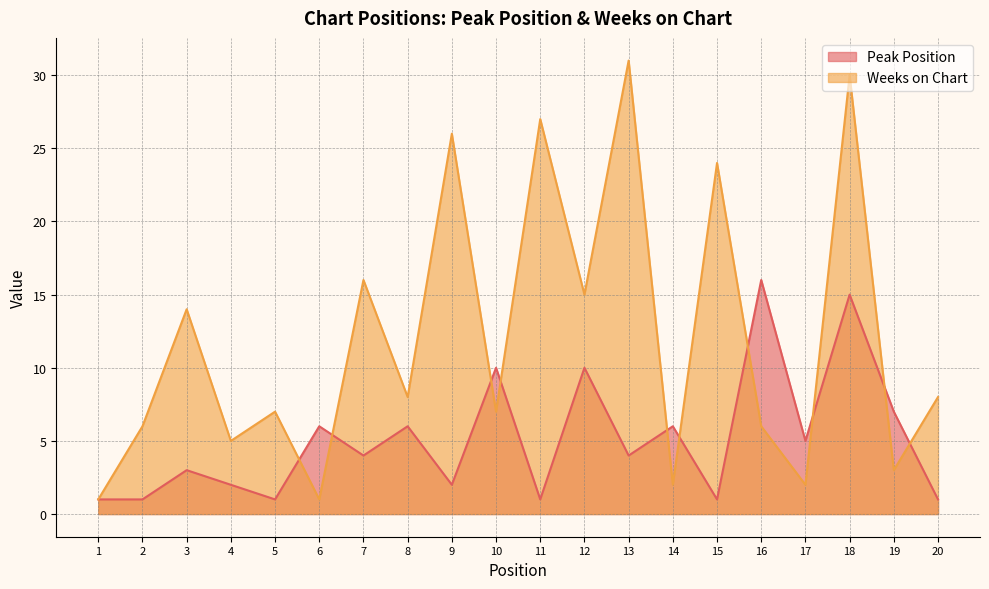

What is the value of the Peak Position point at the 10th from the left?

10